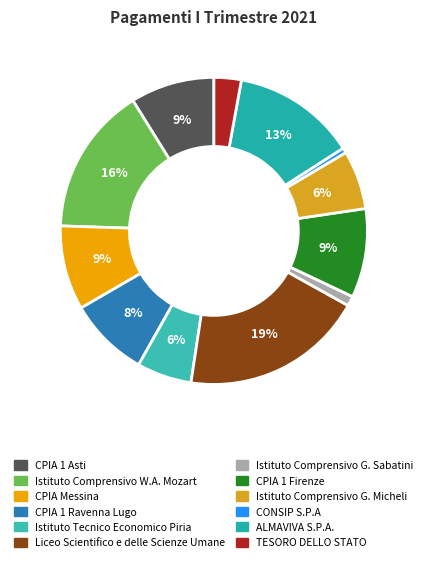

How much of the chart is everything except Istituto Comprensivo W.A. Mozart?

84.4%